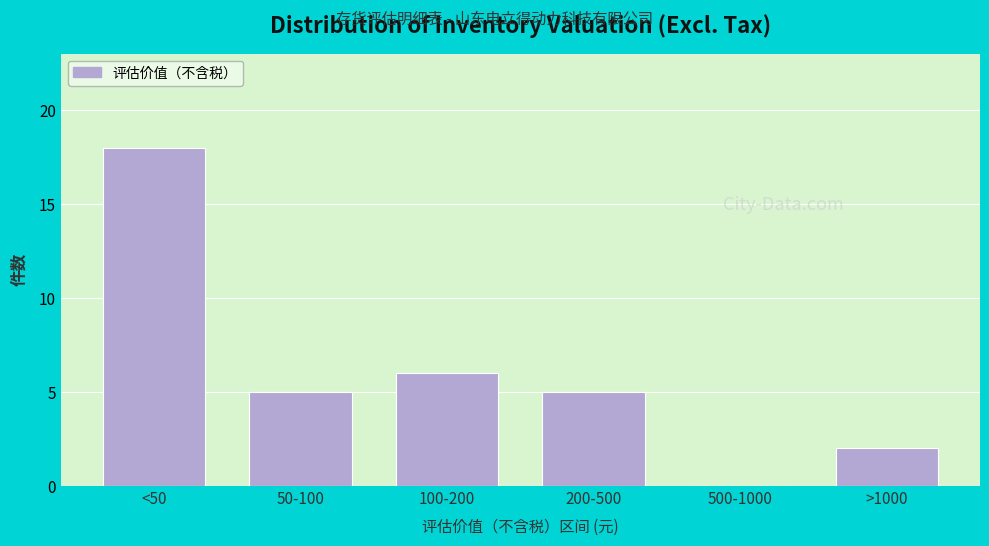

Reading right to left, list all the values displayed in this chart.

>1000=2	500-1000=0	200-500=5	100-200=6	50-100=5	<50=18